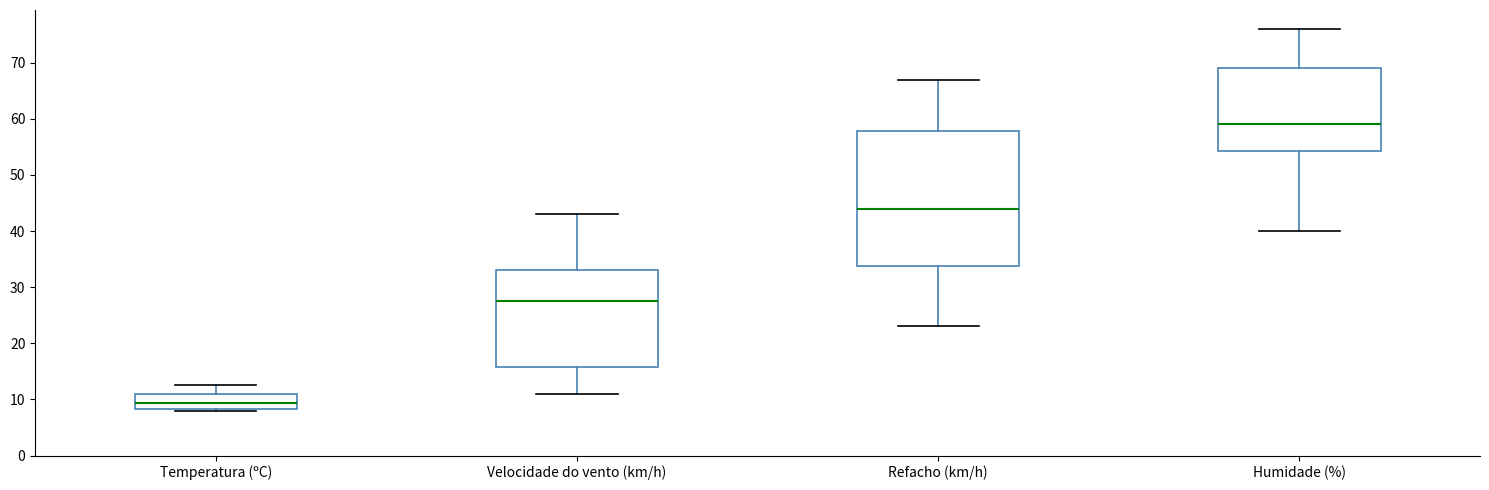

Which box's median line is the highest?

Humidade (%)